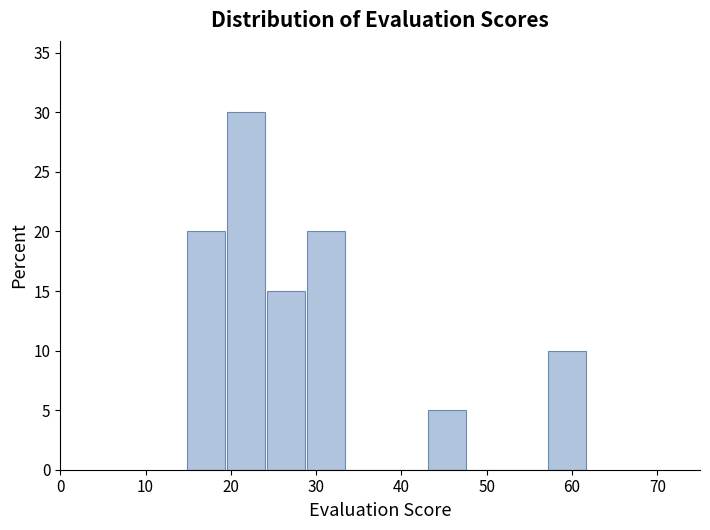

How tall is the bar that spans 19 to 24 on the x-axis? Neither the bar edges nor the heights are printed on the chart, so give them approximately, as read against the axes.

30